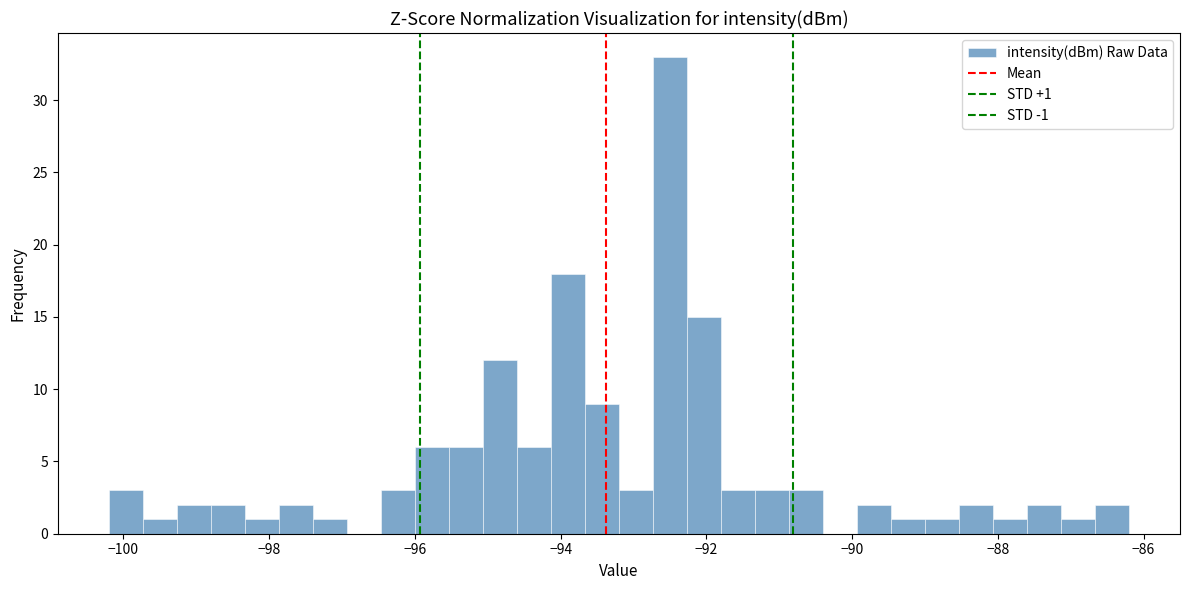

Read against the x-axis, roughly where is the centre of the tallest bar?

-92.4